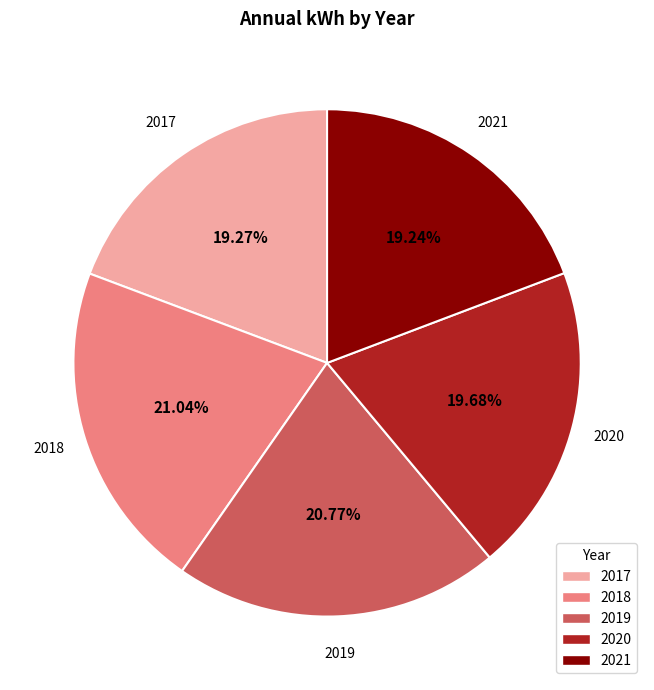

True or false: 2018 accounts for 7% of the total.

False